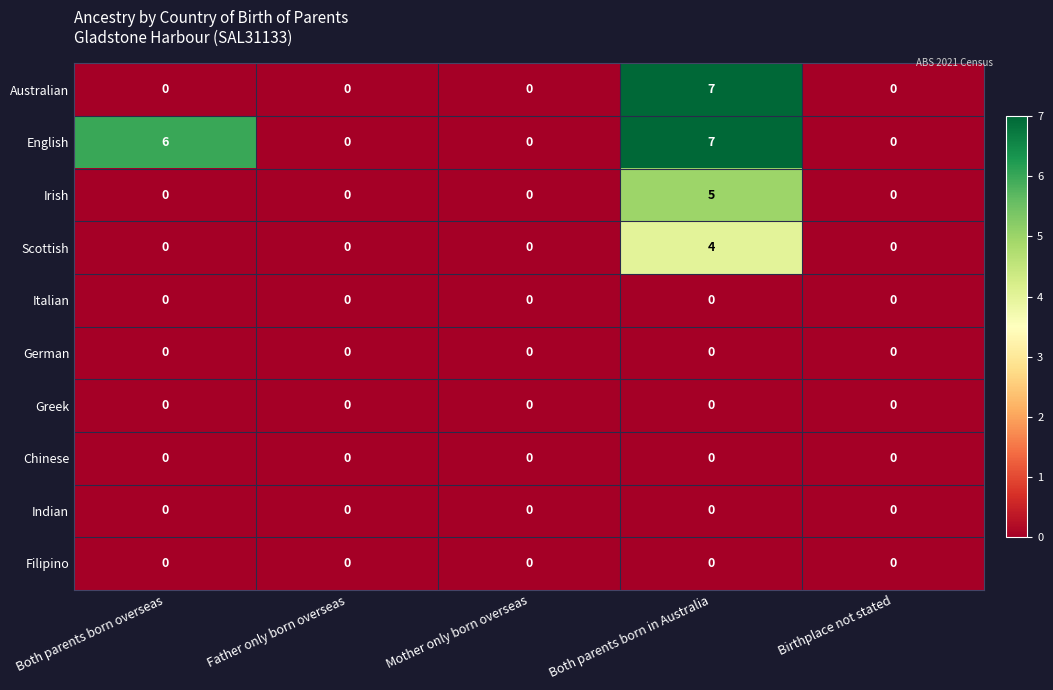

The Australian series shows -3 at Father only born overseas. True or false?

False